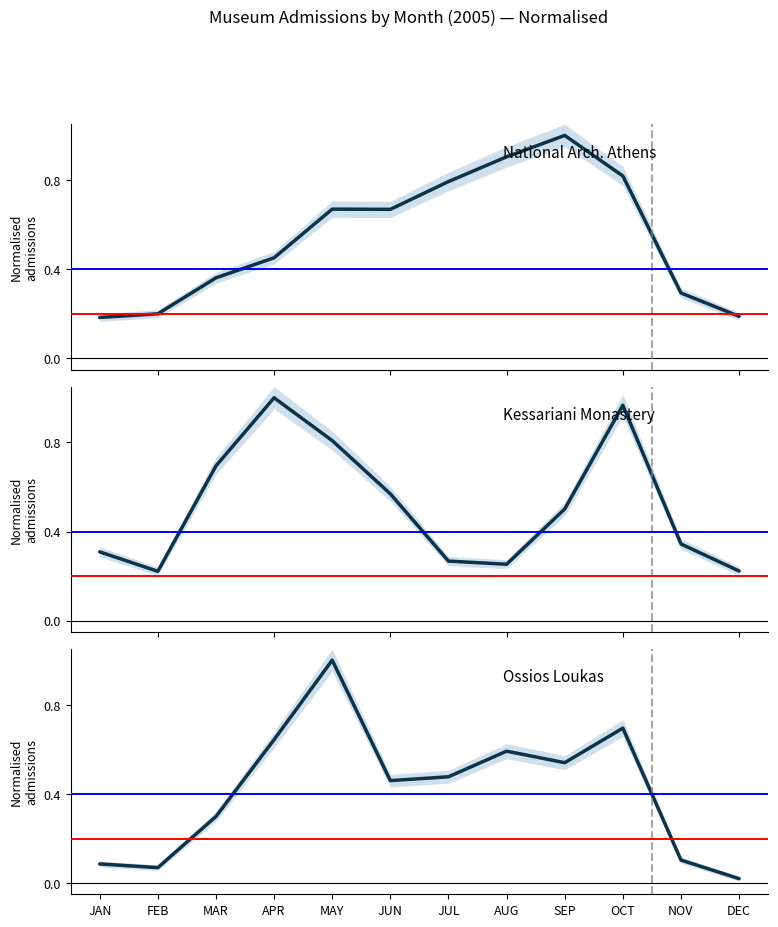

List the series in order of their overall mean, lowest first.

Ossios Loukas, Kessariani Monastery, National Arch. Athens